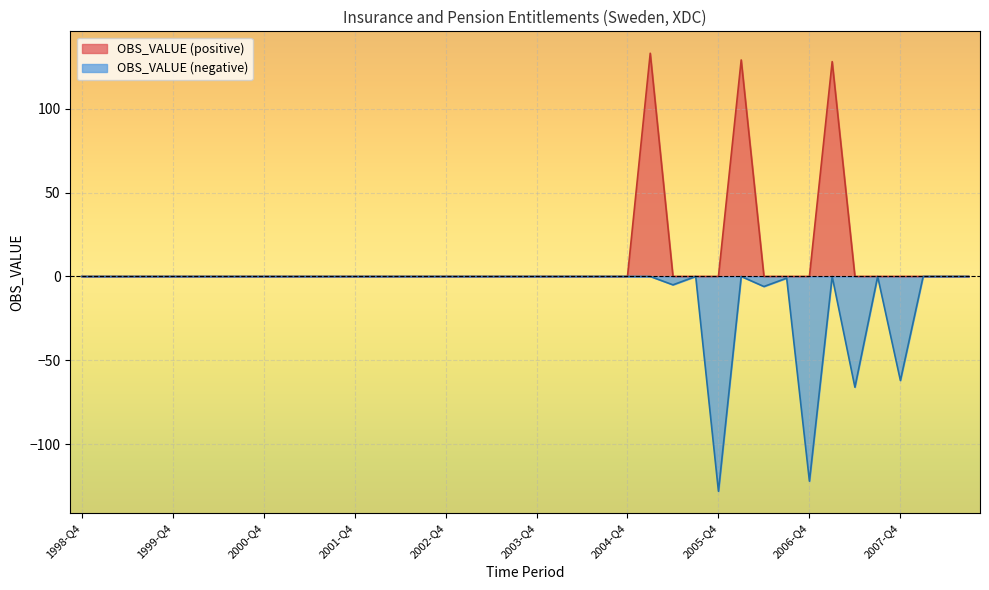

The value at 2006-Q1 is 129. True or false?

True